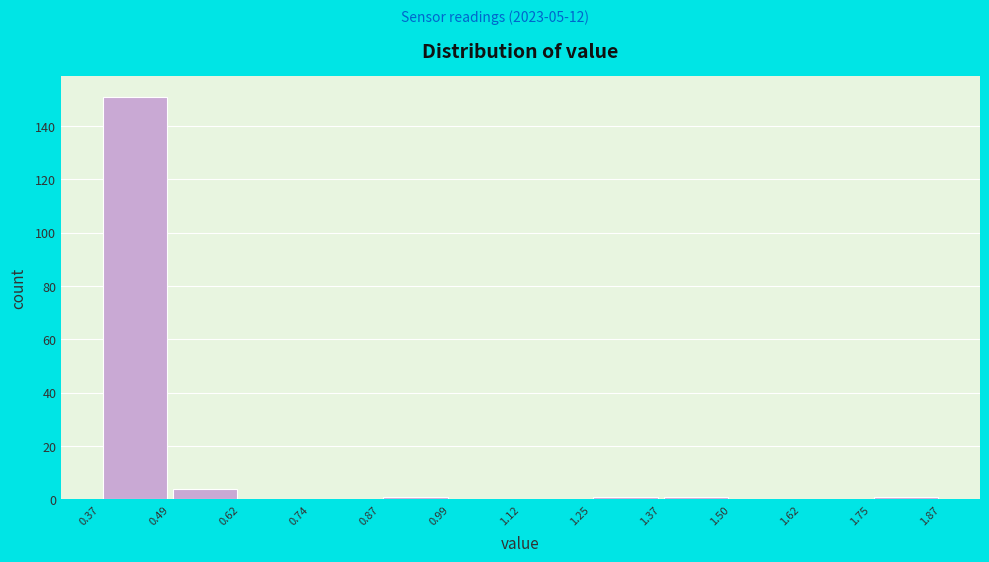

Over which range of the x-axis is the bar tallest?

0.37 to 0.49